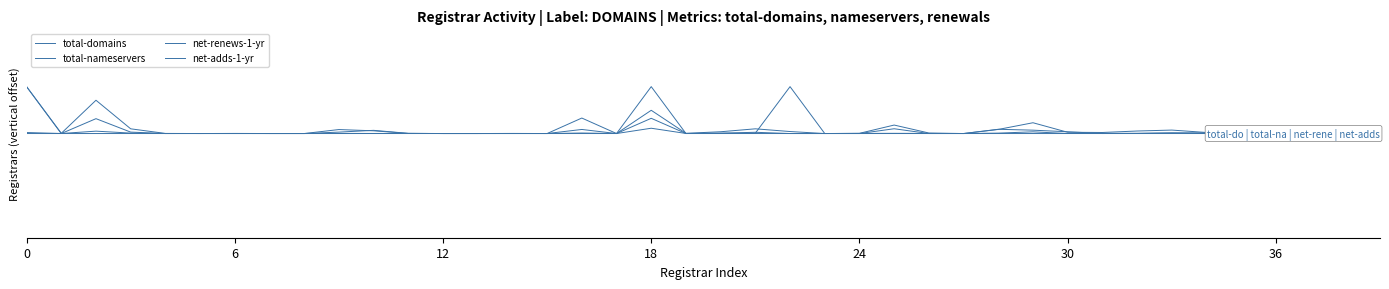

Between 38 and 18, which is larger?

18